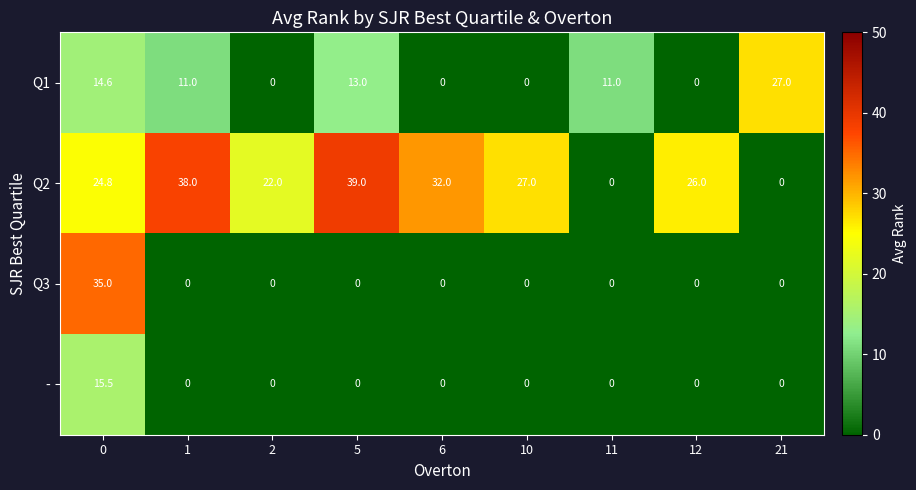

The value of Q1 at 0 is 14.6. True or false?

True